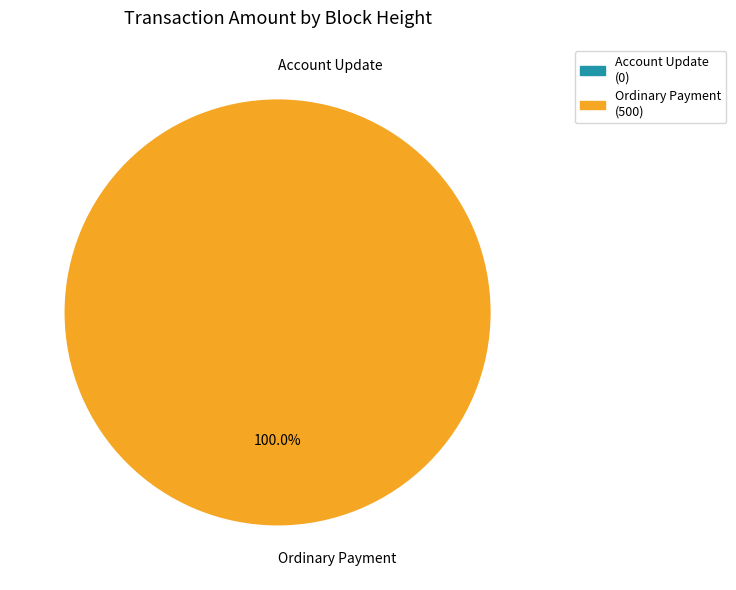

To the nearest percent, what is the average slice percentage?

50%